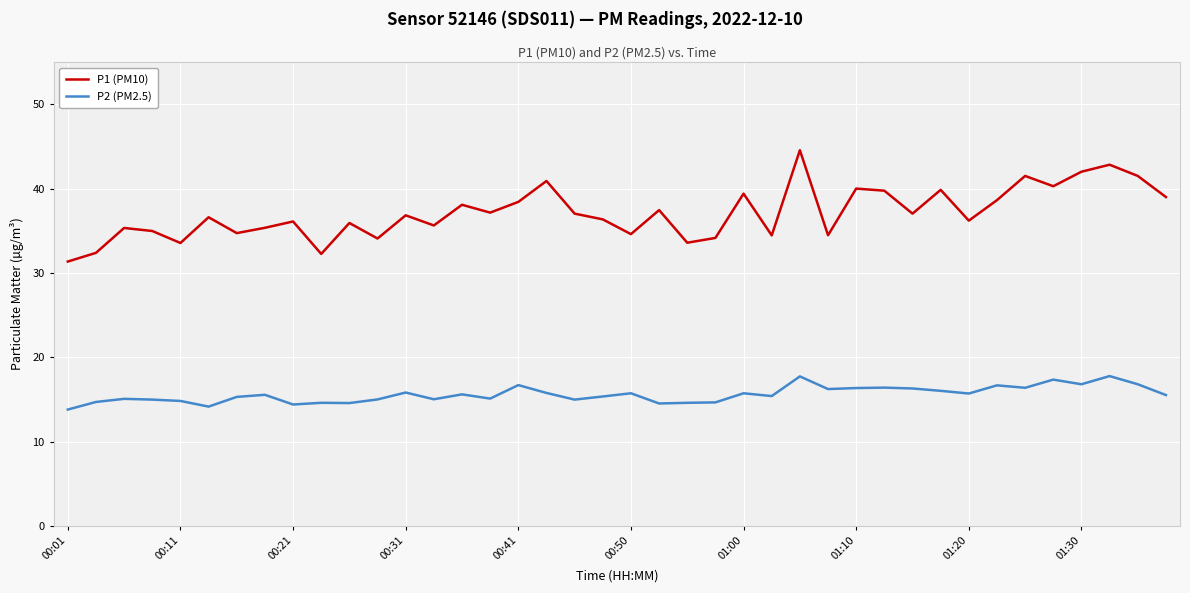

Which series has the widest spread of values?

P1 (PM10)